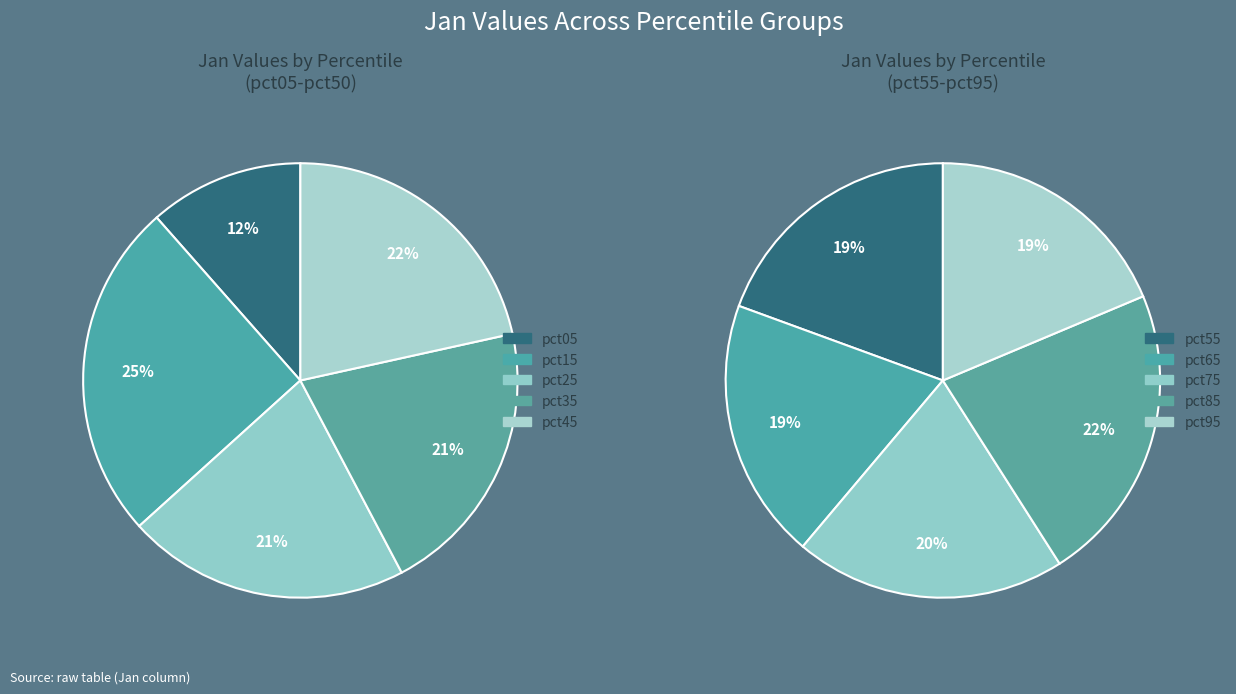

How many segments does this pie chart have?

10